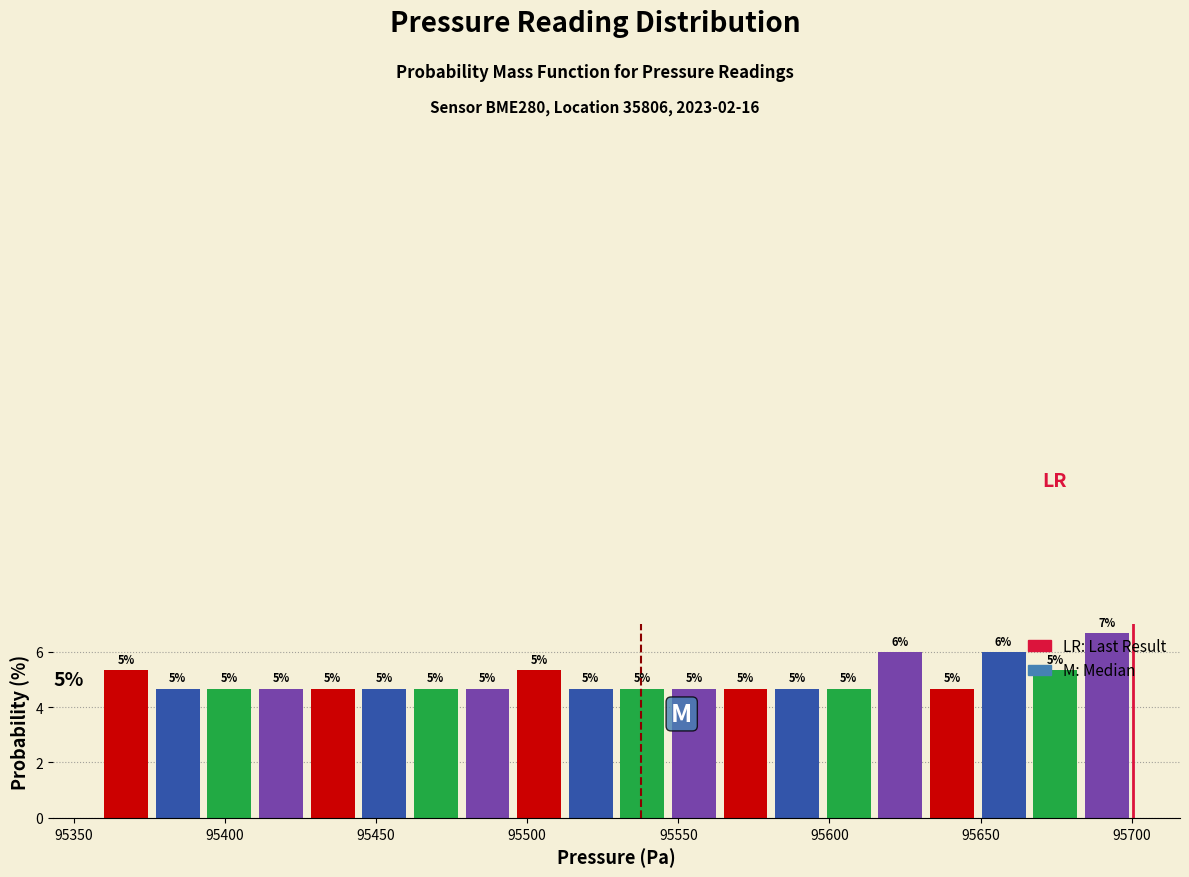

Read against the x-axis, roughly where is the centre of the tallest bar?

95690